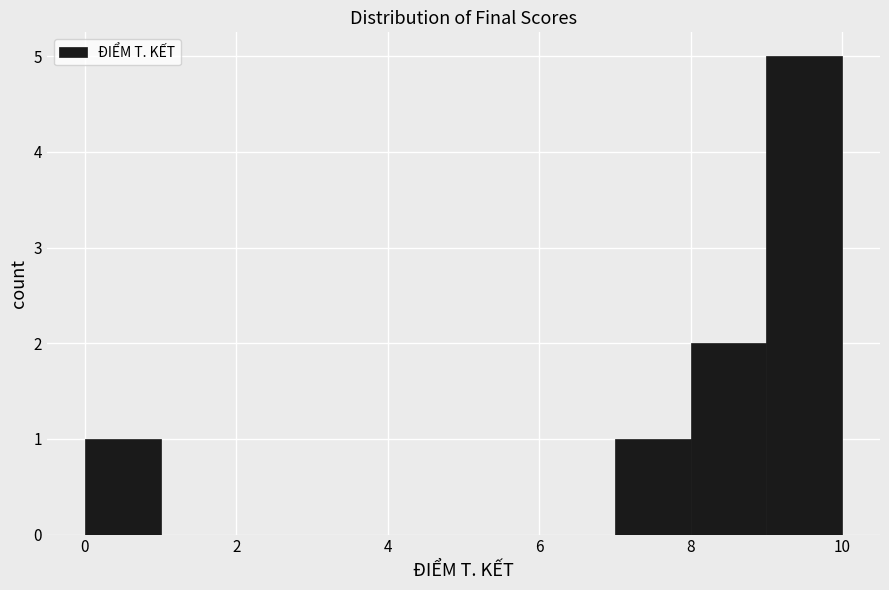

How tall is the bar that spans 9 to 10 on the x-axis? The values are not printed on the chart, so give them approximately, as read against the axis.

5